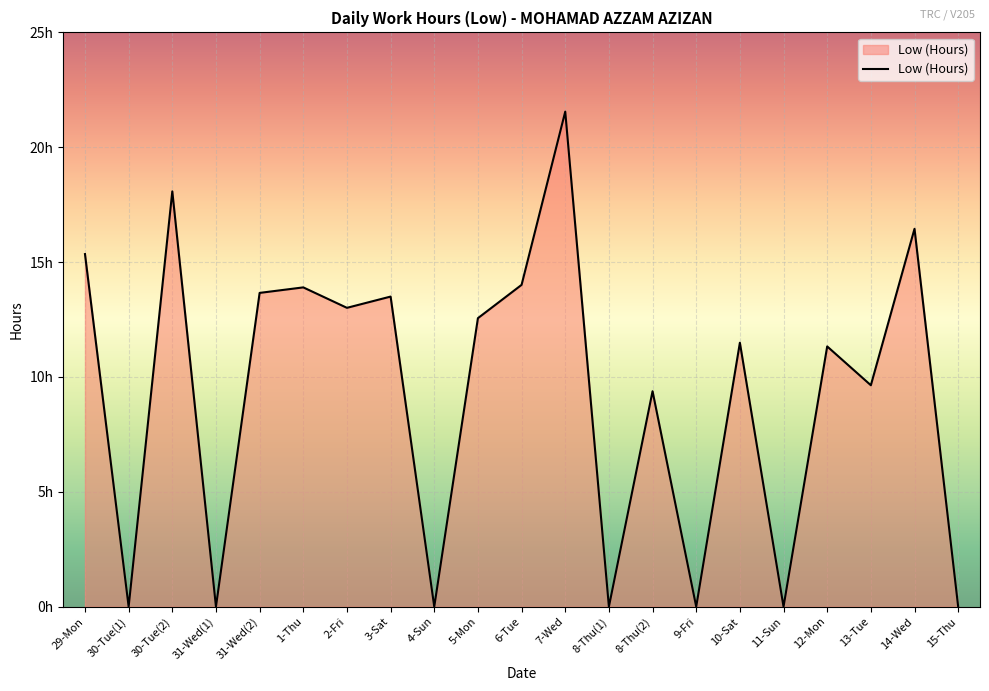

Does the chart display data point markers on the line(s)?

No